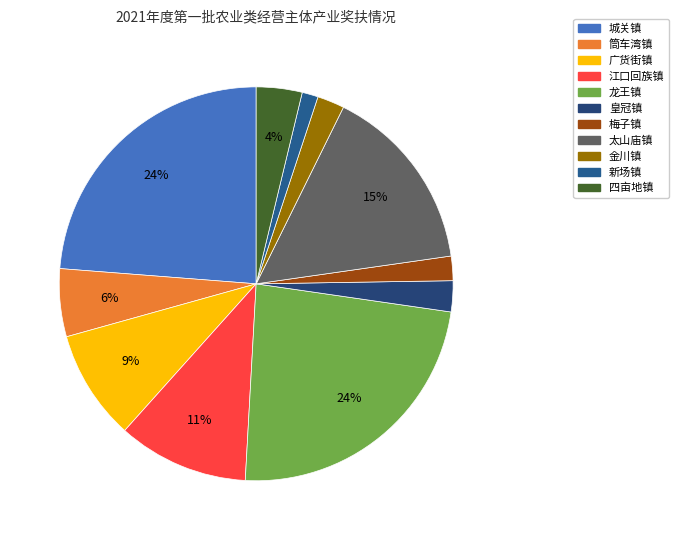

Count the number of slices in the pie.

11